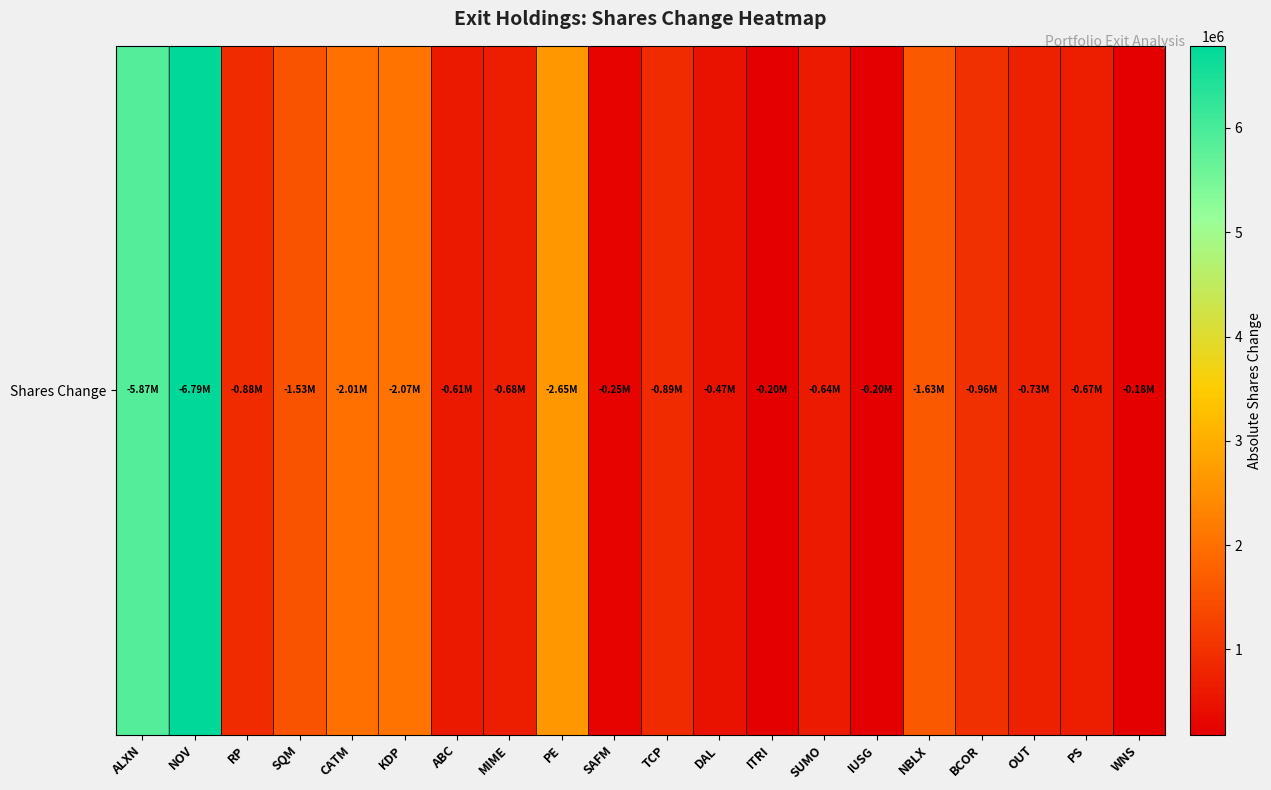

What is the smallest value displayed?

181326